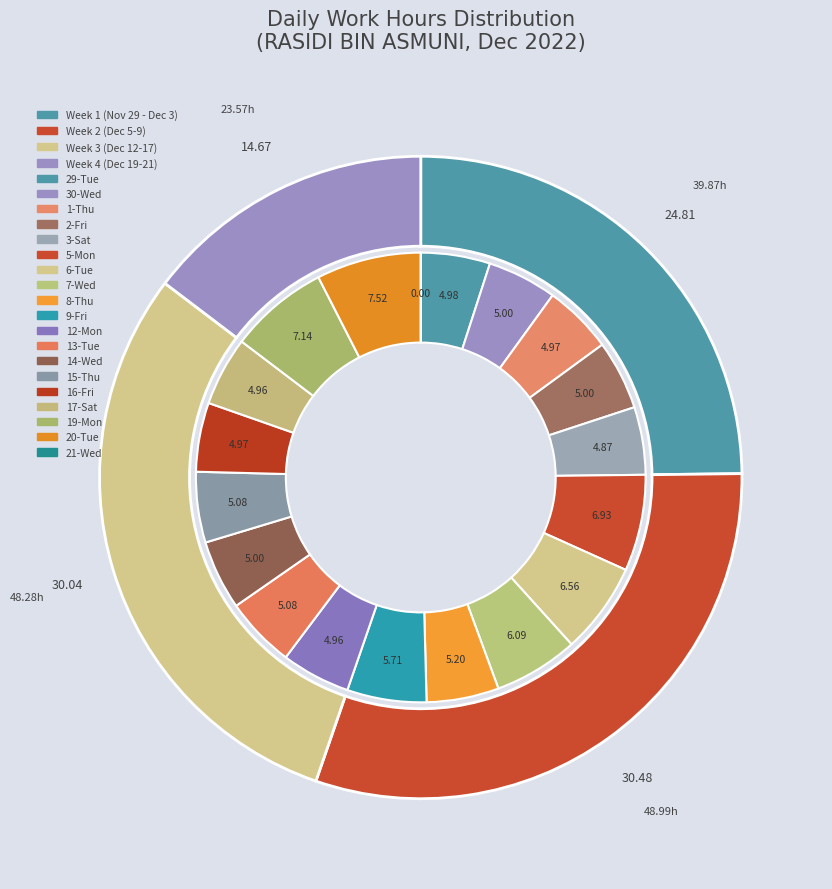

What is the smallest slice in the pie chart?

21-Wed